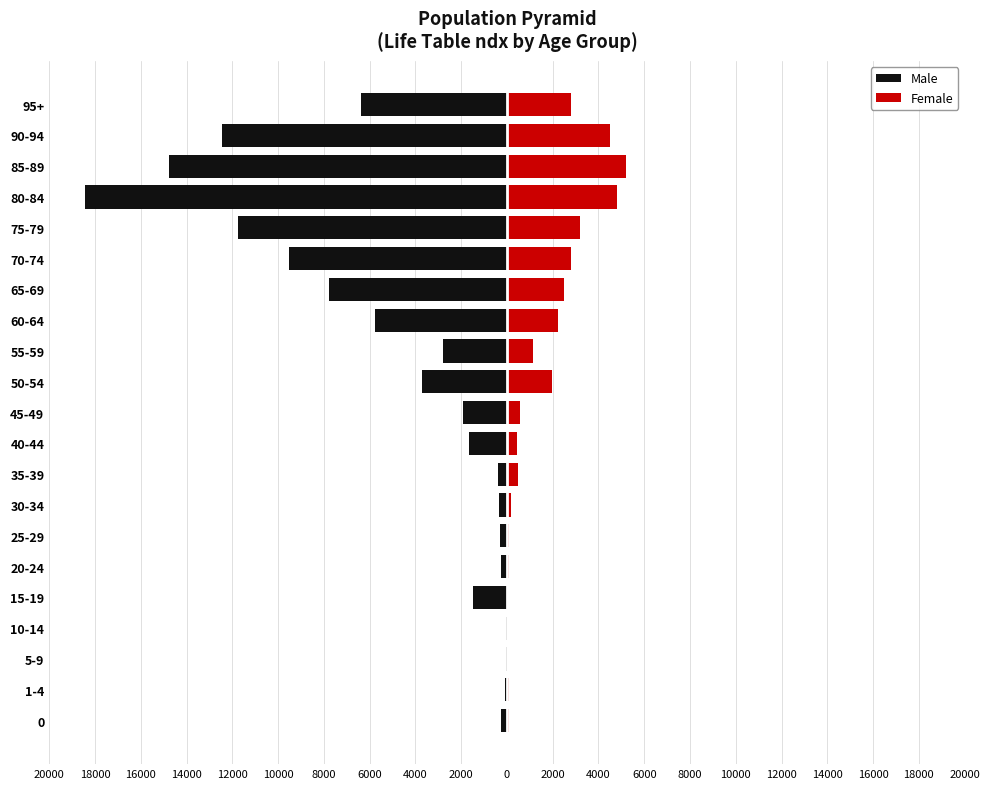

Which has a higher value, 10-14 or 75-79?

10-14